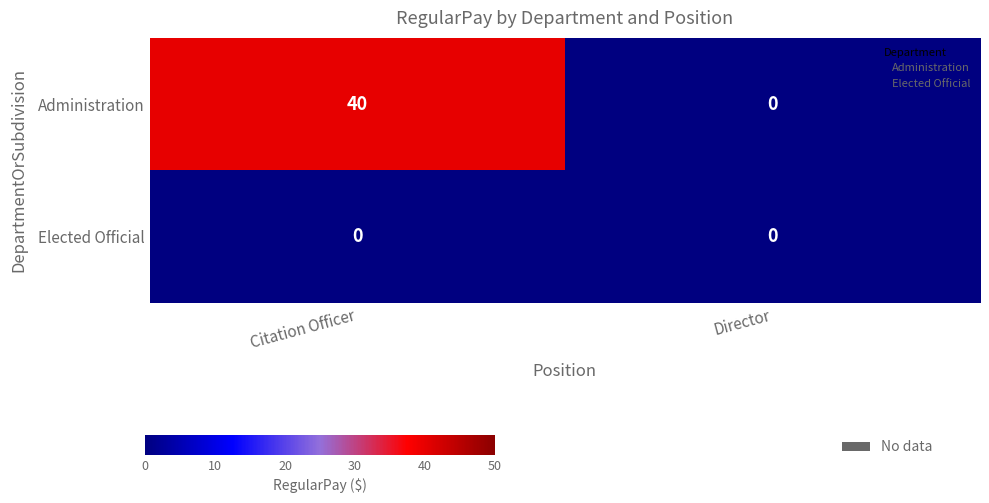

Reading left to right, extract all data points from this chart.

Administration: Citation Officer=40	Director=0
Elected Official: Citation Officer=0	Director=0